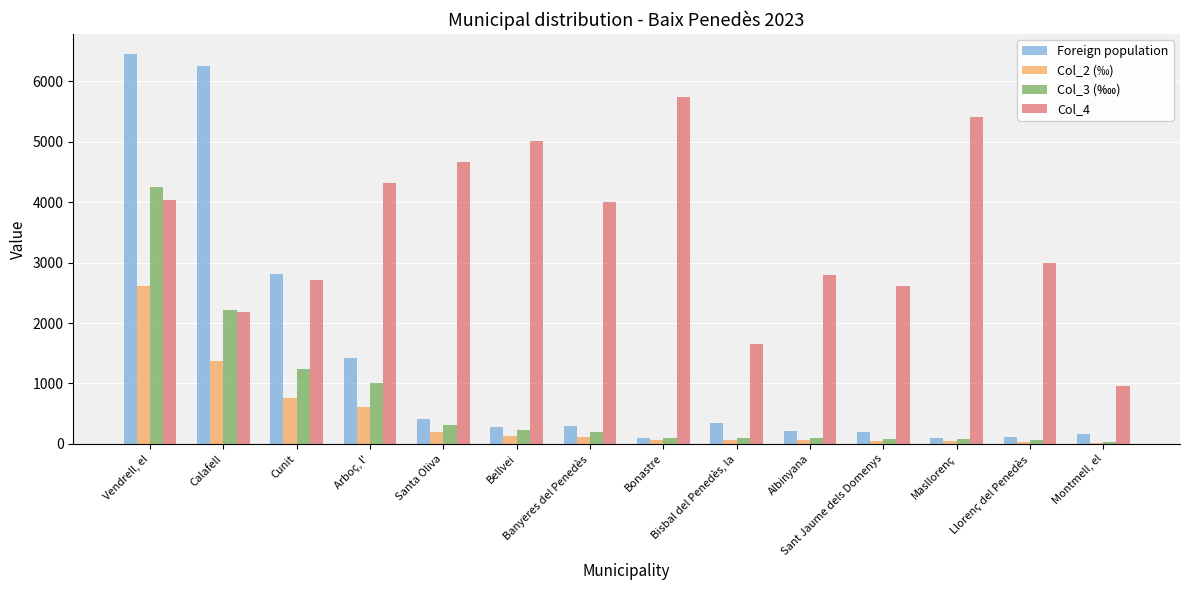

What is the approximate value of Foreign population at Cunit?

2816